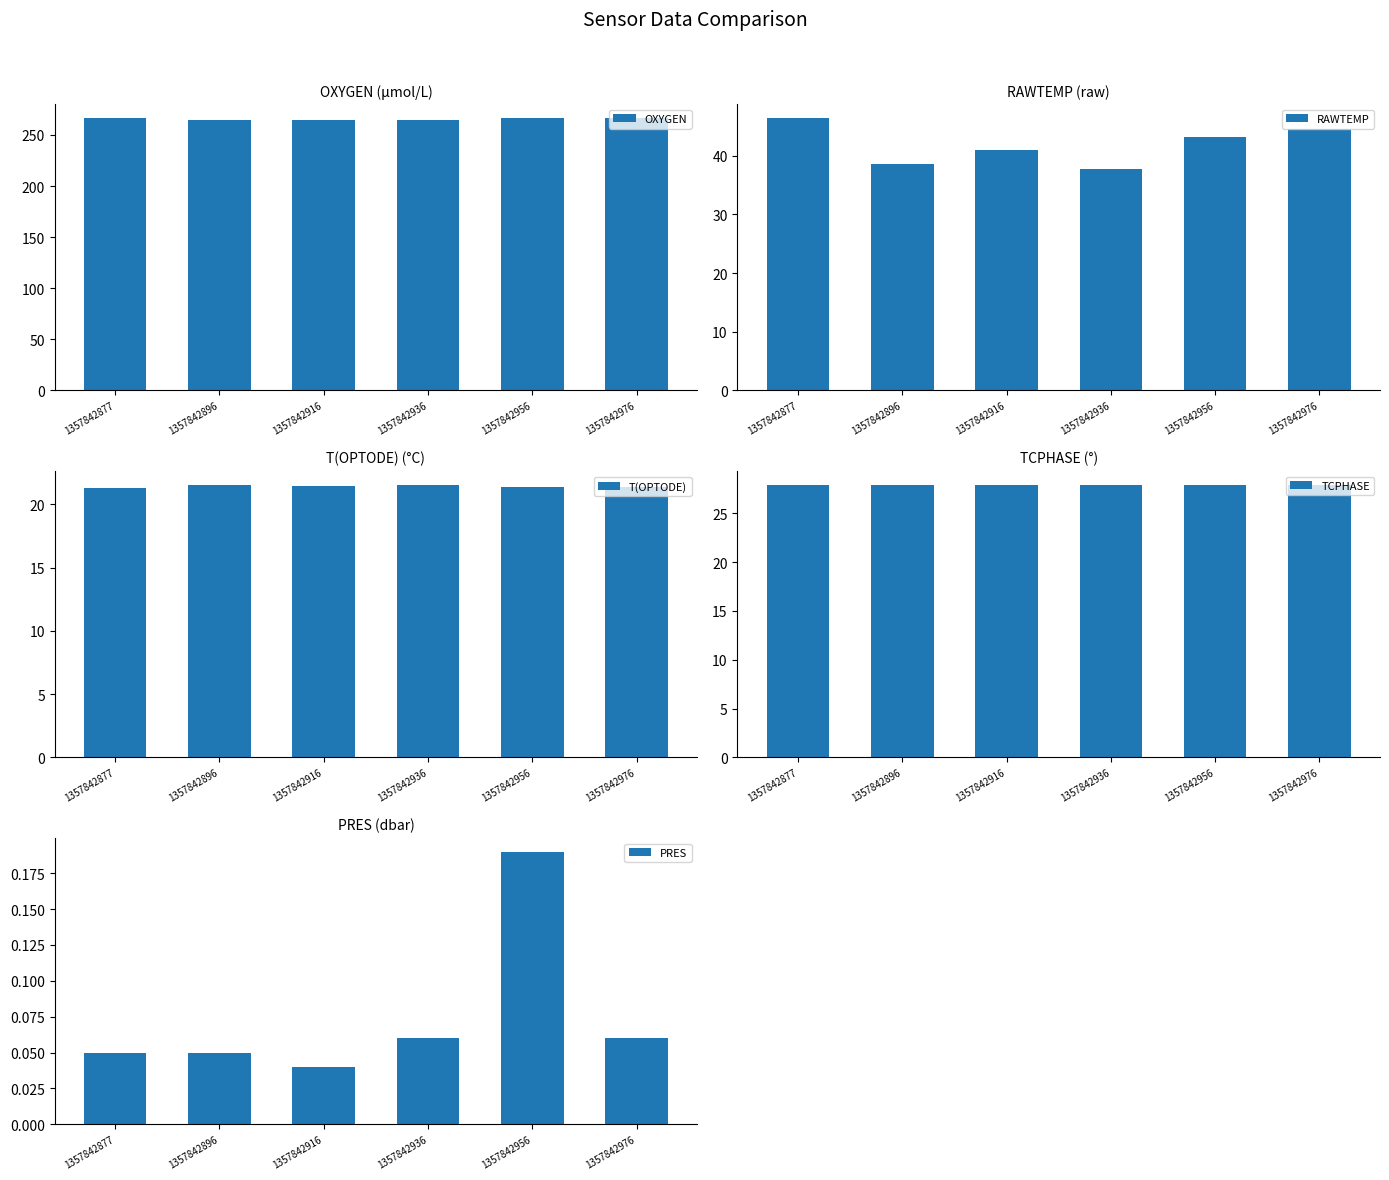

At which label is TCPHASE closest to 27?

1357842896